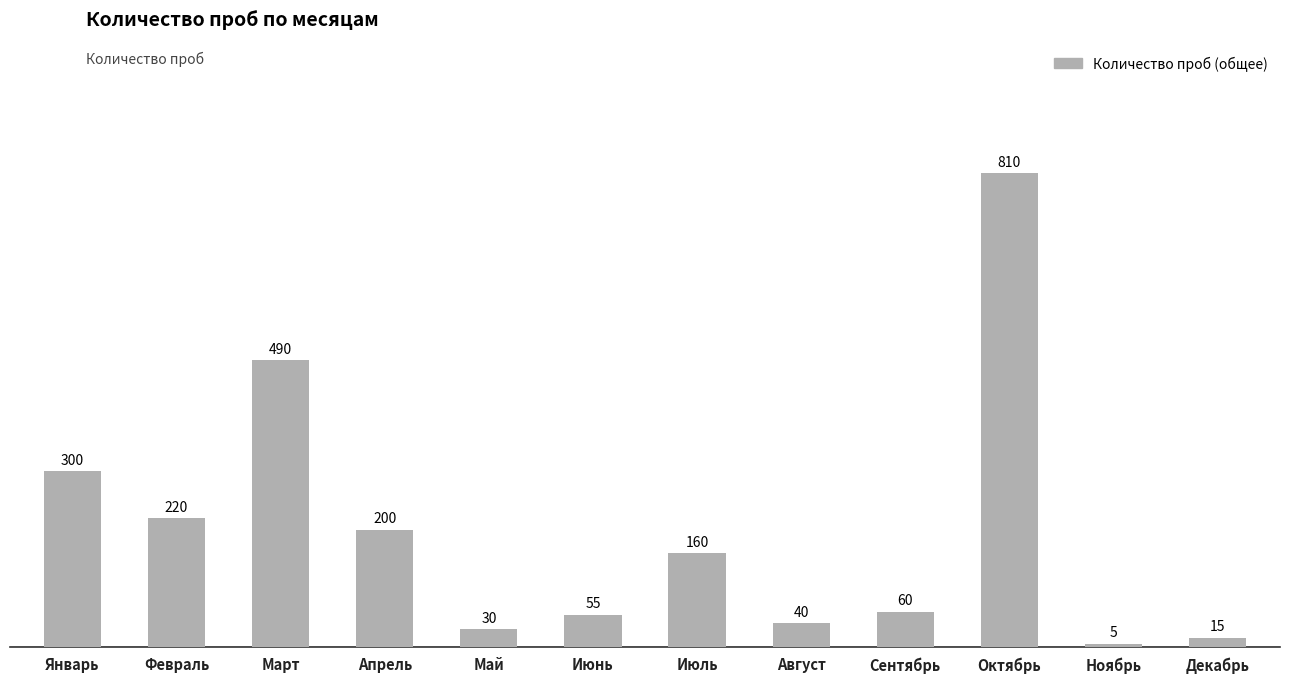

What is the value of the 1st bar from the left?

300